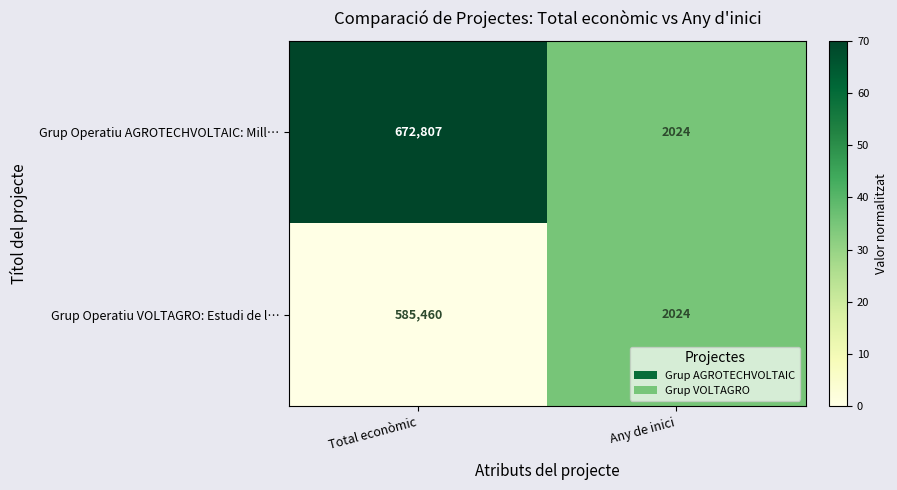

Reading right to left, transcribe all the data shown in this chart.

Grup Operatiu AGROTECHVOLTAIC: Mill…: 2024	672807
Grup Operatiu VOLTAGRO: Estudi de l…: 2024	585460